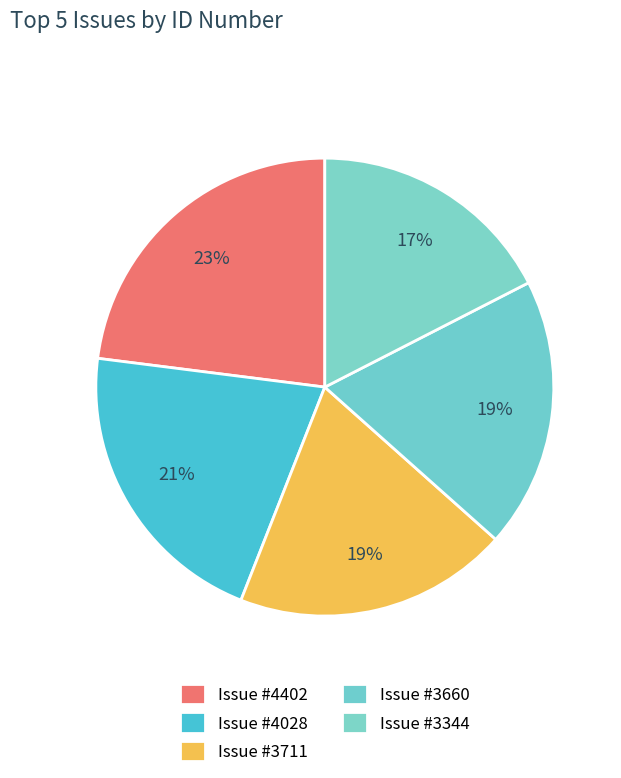

How many segments does this pie chart have?

5